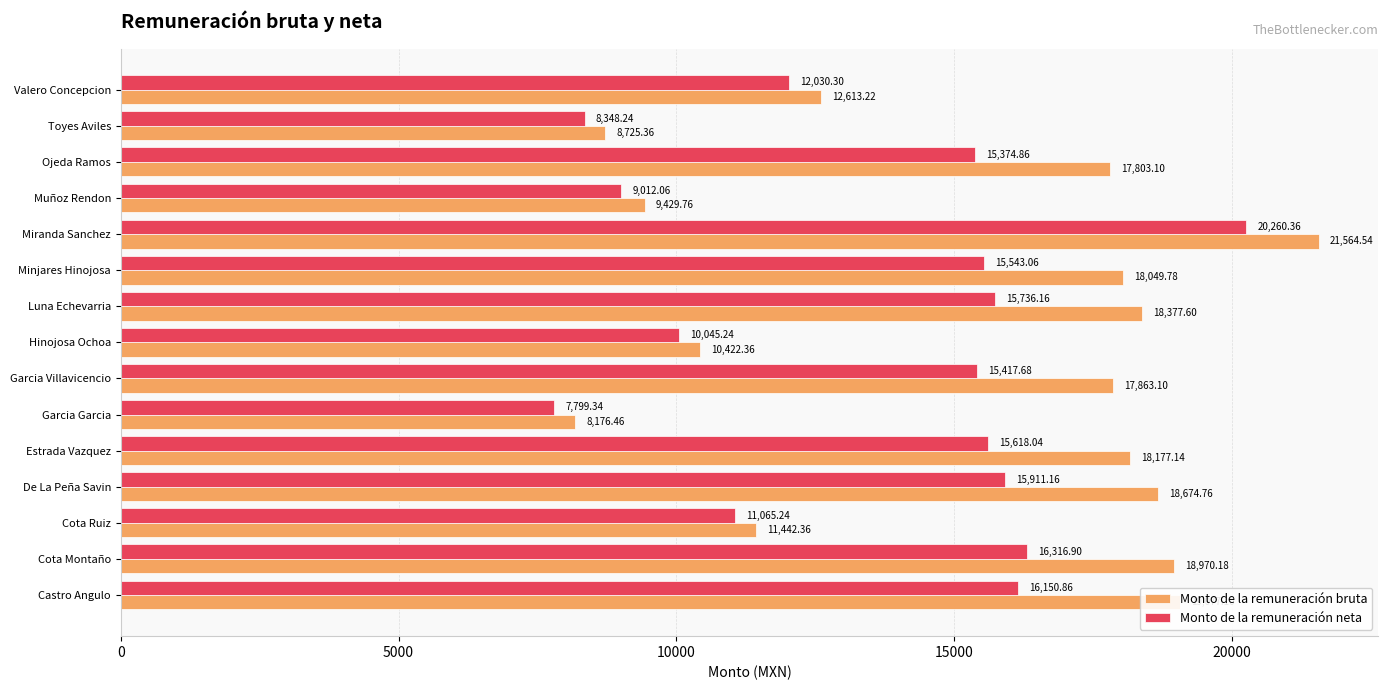

What is the sum of all Monto de la remuneración neta values?

204629.5